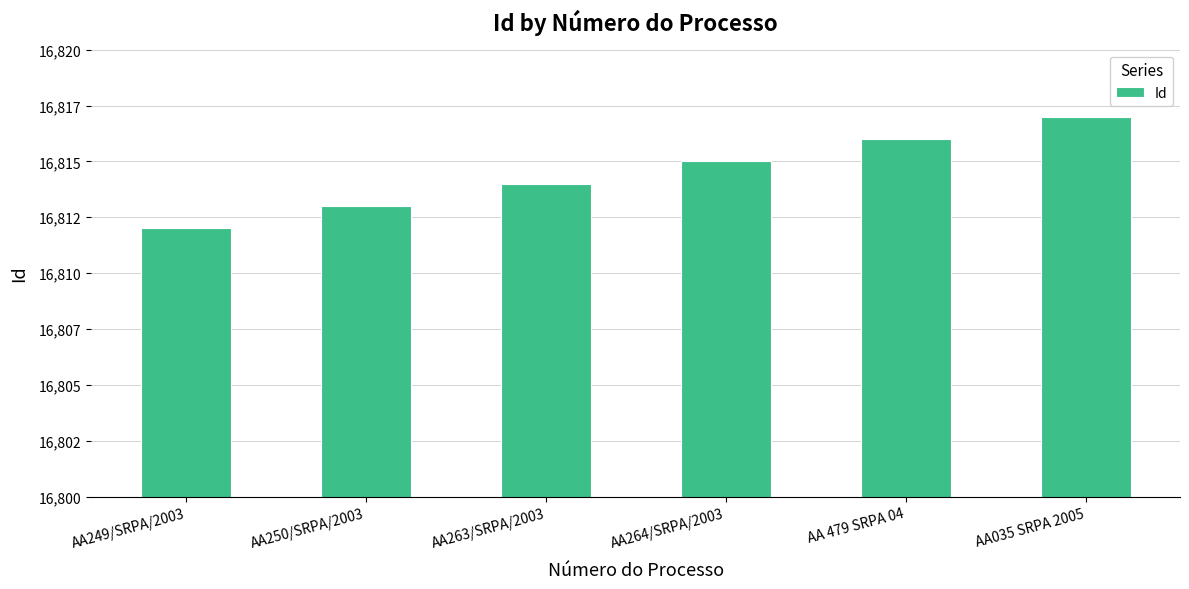

What is the difference between the maximum and minimum values?

5